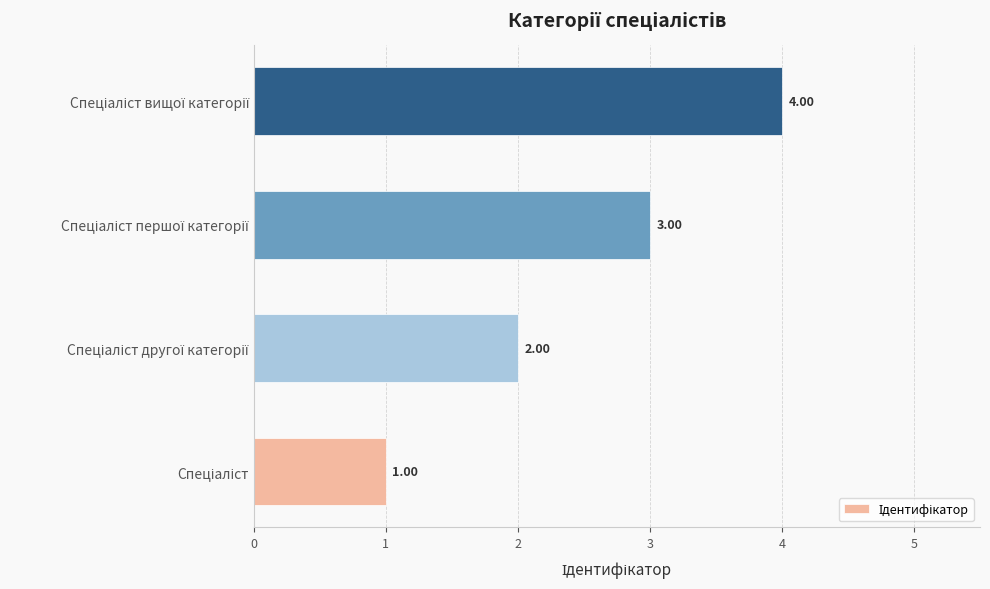

What is the sum of all values?

10